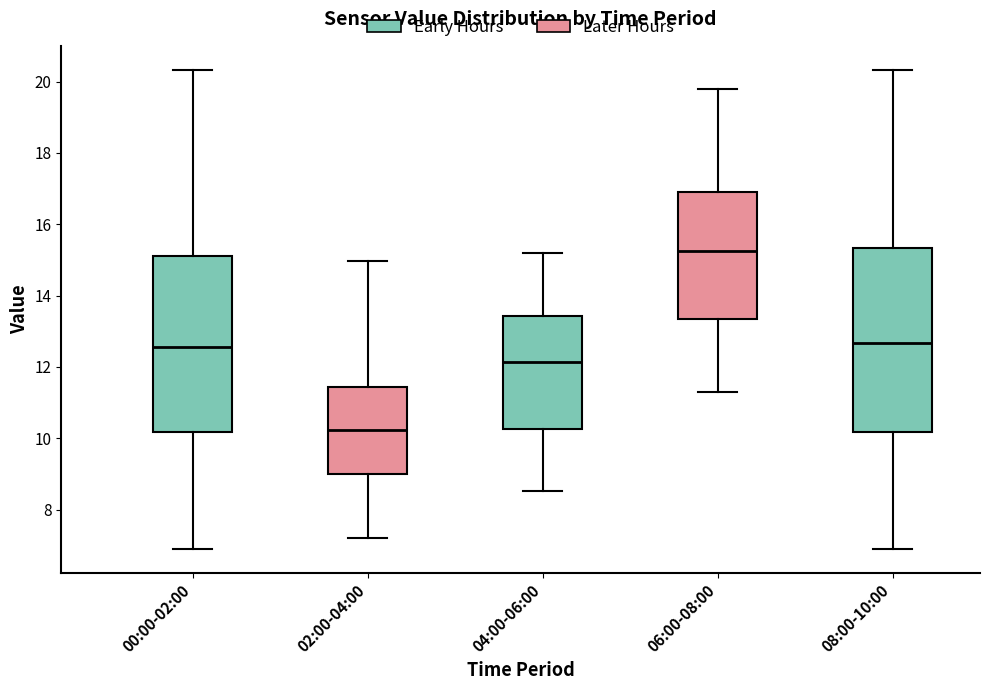

Reading left to right, transcribe this box plot: for each box, give where its median line is, the range the box spans, and where its two whiskers end, as read against the y-axis. The values are not printed on the chart, so give them approximately, as read against the axis.

00:00-02:00: median 12.6, box 10.2 to 15.0, whiskers 7.0 to 20.4
02:00-04:00: median 10.2, box 9.0 to 11.4, whiskers 7.2 to 15.0
04:00-06:00: median 12.2, box 10.2 to 13.4, whiskers 8.6 to 15.2
06:00-08:00: median 15.2, box 13.4 to 17.0, whiskers 11.4 to 19.8
08:00-10:00: median 12.6, box 10.2 to 15.4, whiskers 7.0 to 20.4